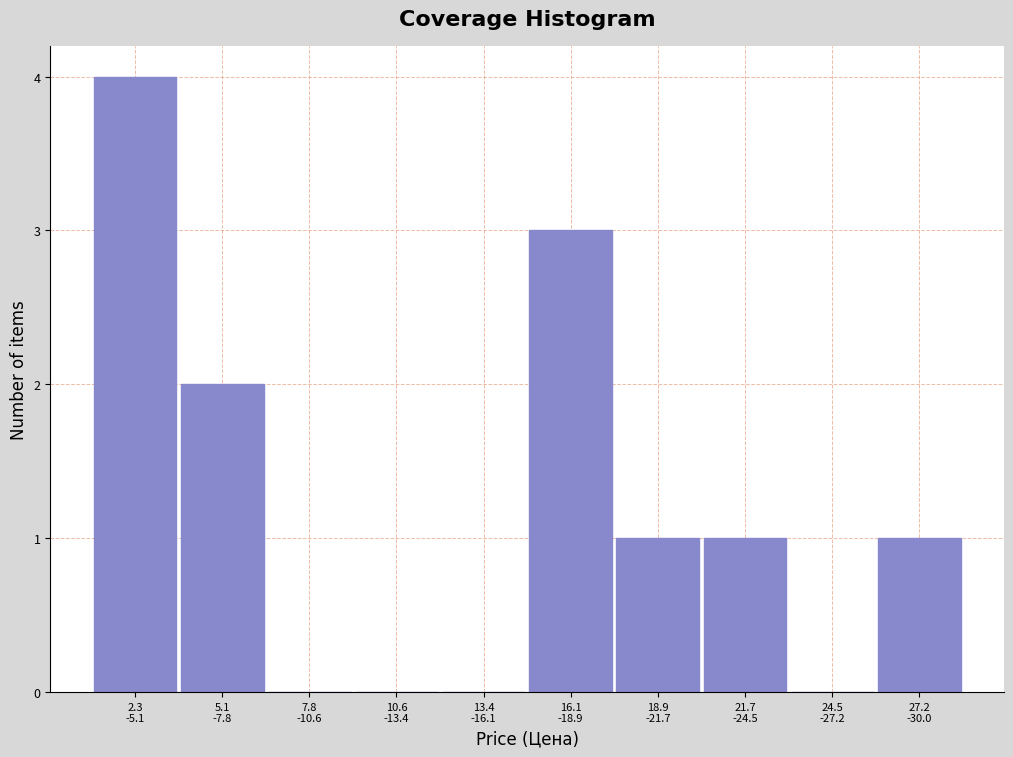

What is the maximum value shown in the chart?

4